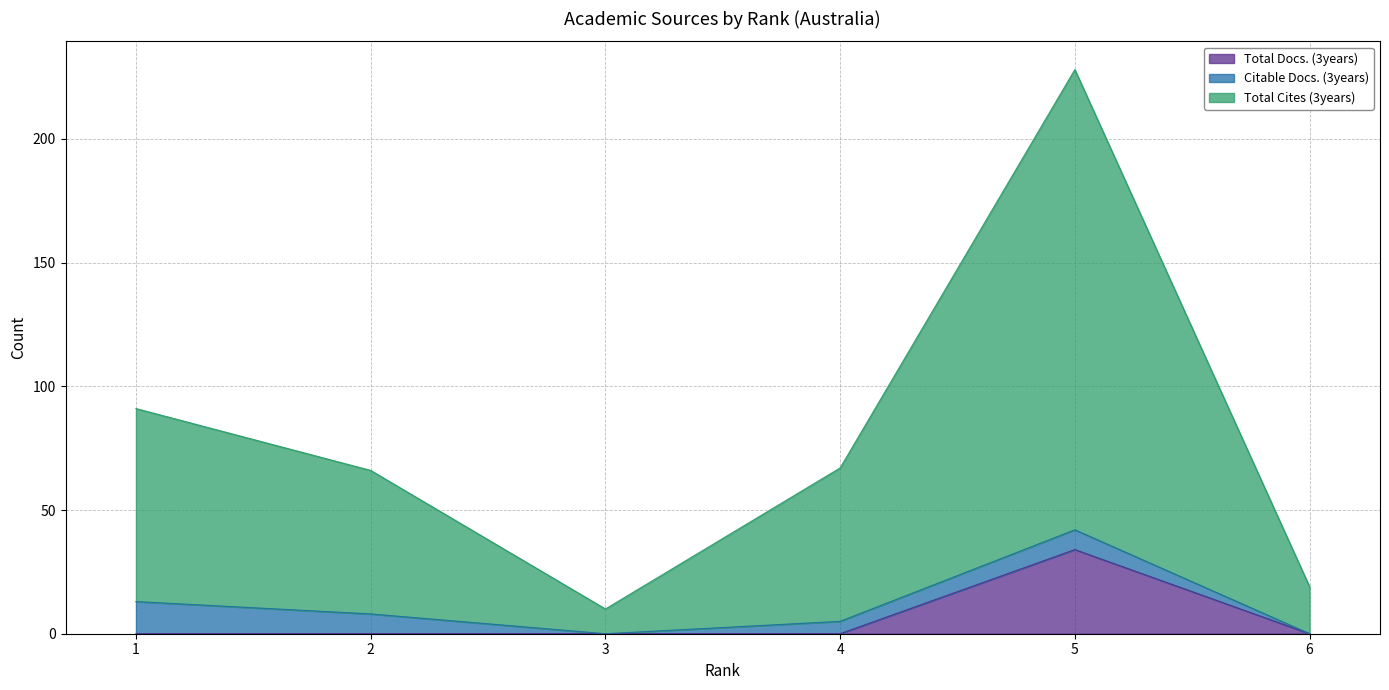

The value of Total Docs. (3years) at 2 is 0. True or false?

True